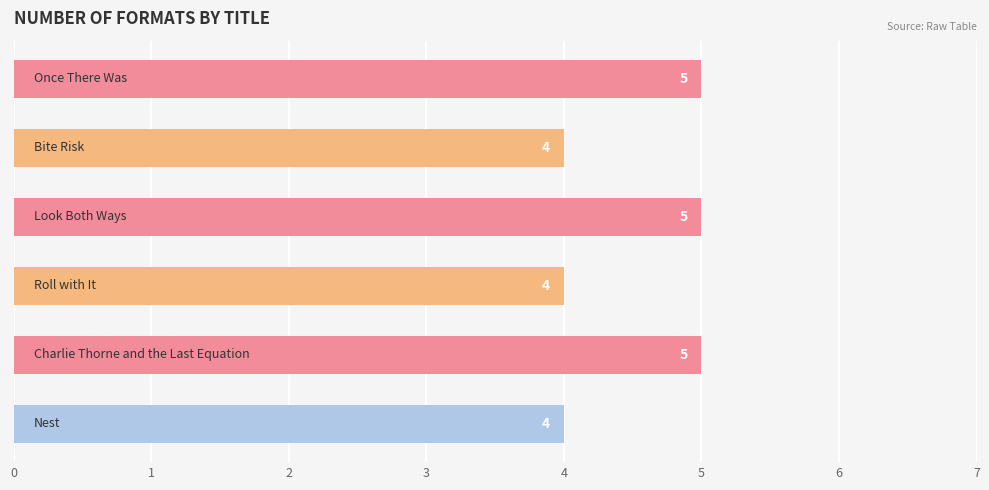

Count the values in the range 4 to 5.

6